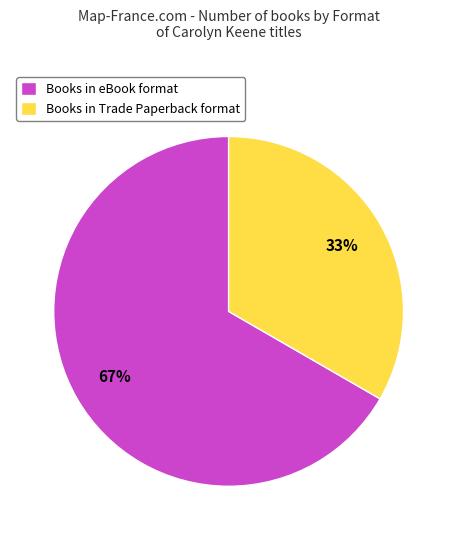

The Books in eBook format slice represents 80% of the pie. True or false?

False